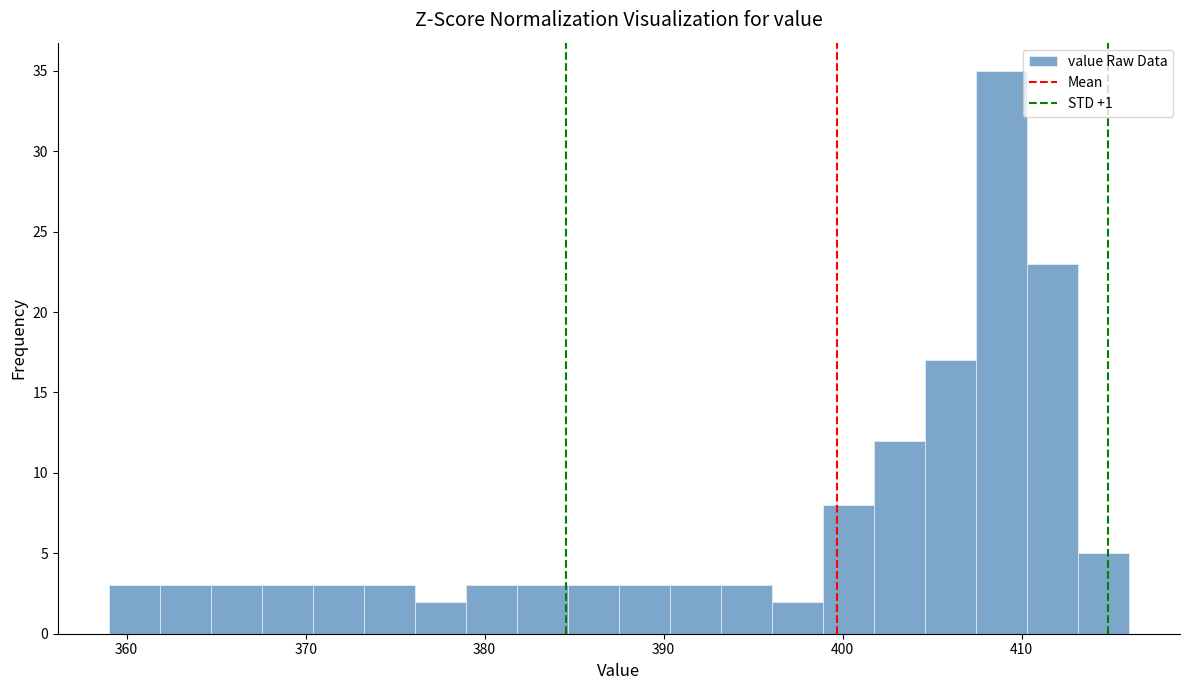

Around what value on the x-axis is the tallest bar? Give the approximate position of its centre, as read against the axis.

409